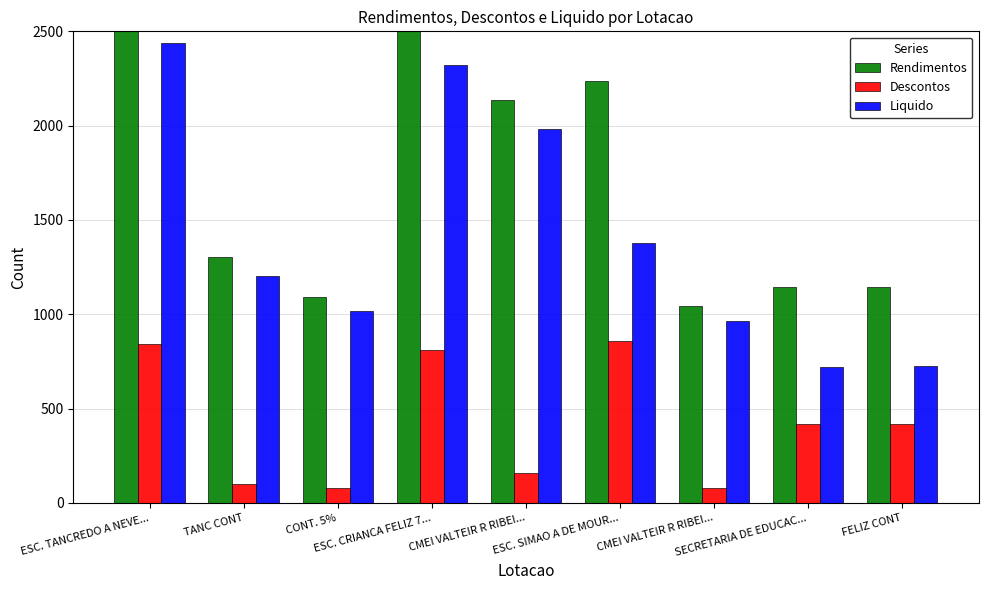

Which series changed the most between TANC CONT and ESC. CRIANCA FELIZ 7...?

Rendimentos